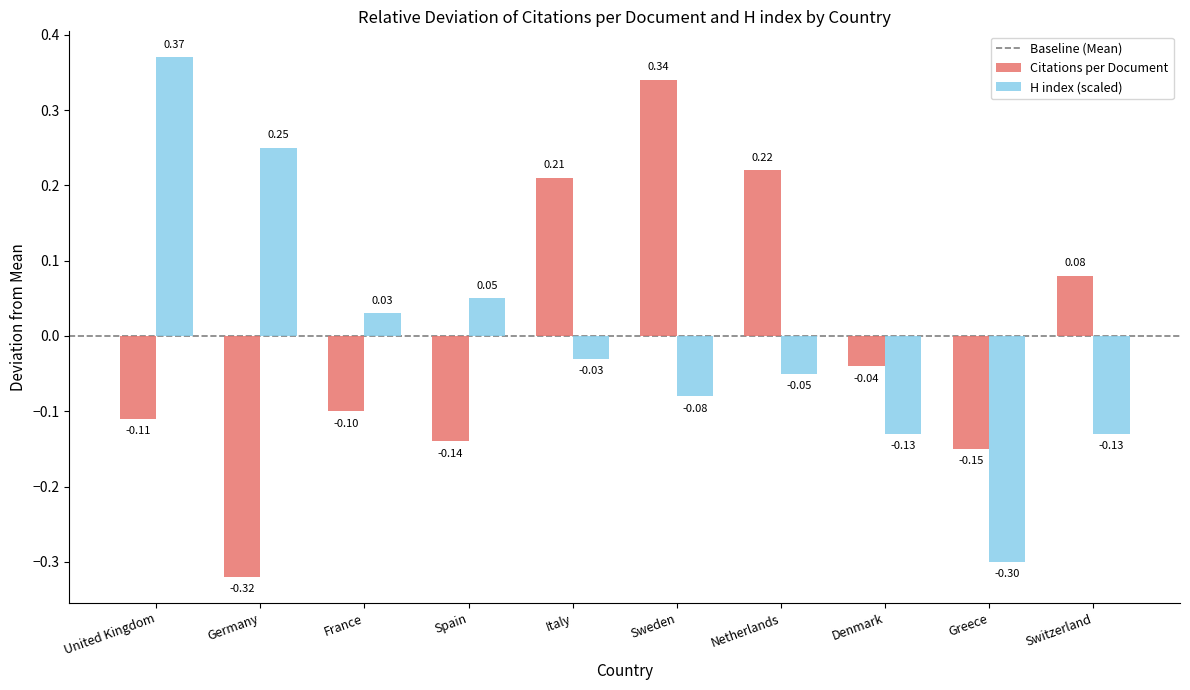

Where is Citations per Document nearest to the value 0?

Denmark